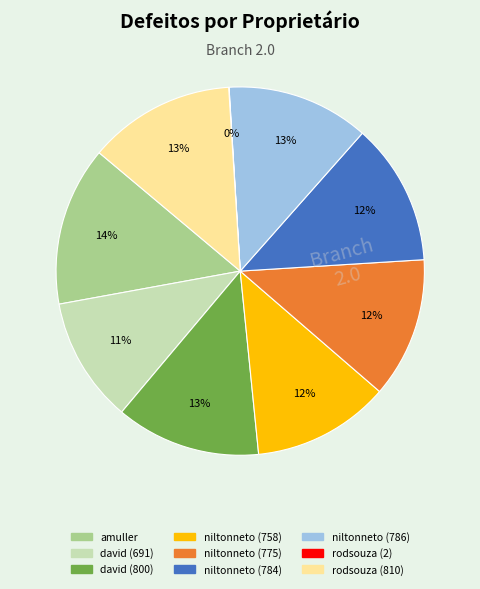

Is there any slice that represents more than half of the pie?

No